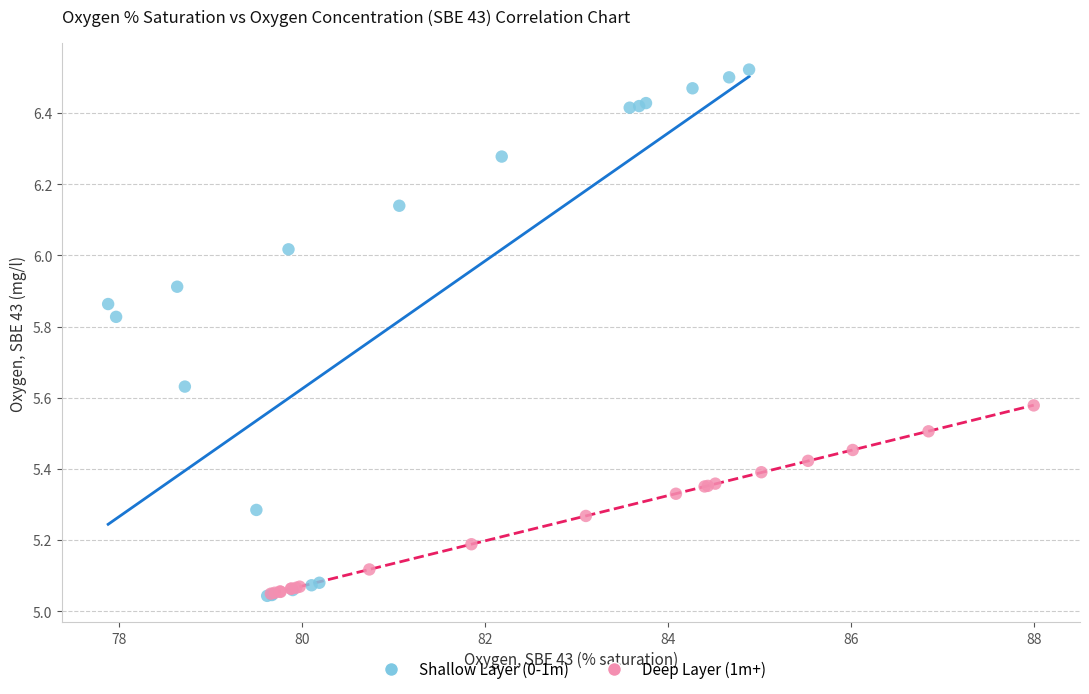

Which series has the largest Y range (max minus min)?

Shallow Layer (0-1m)